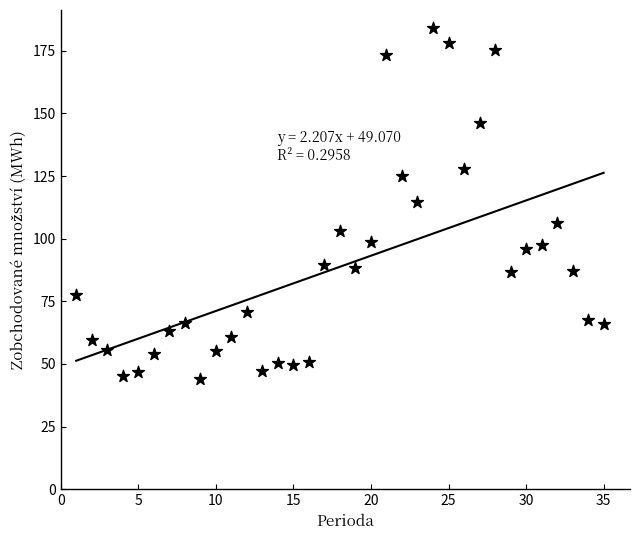

What is the range of X values (max minus min)?

34.0